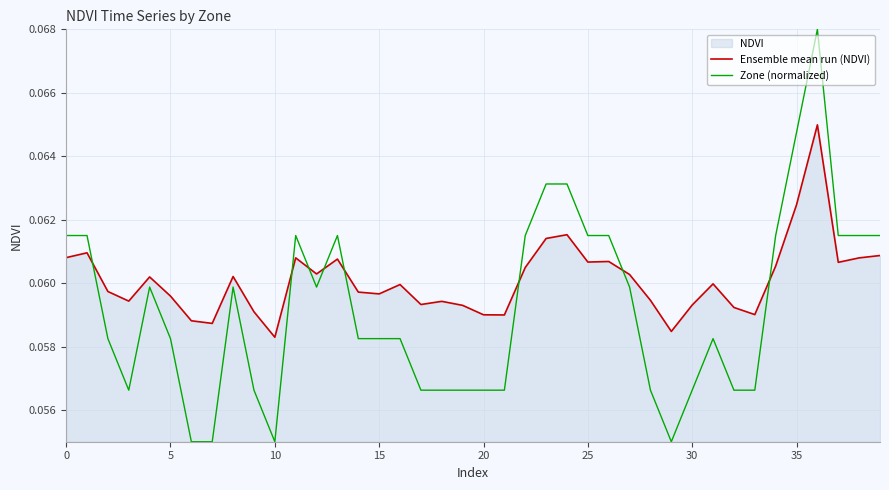

List the series in order of their peak value, lowest first.

Ensemble mean run (NDVI), Zone (normalized)